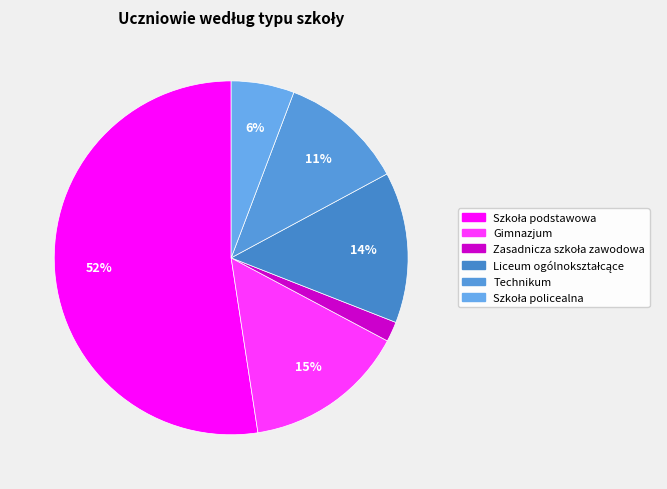

How many slices are in this pie chart?

6